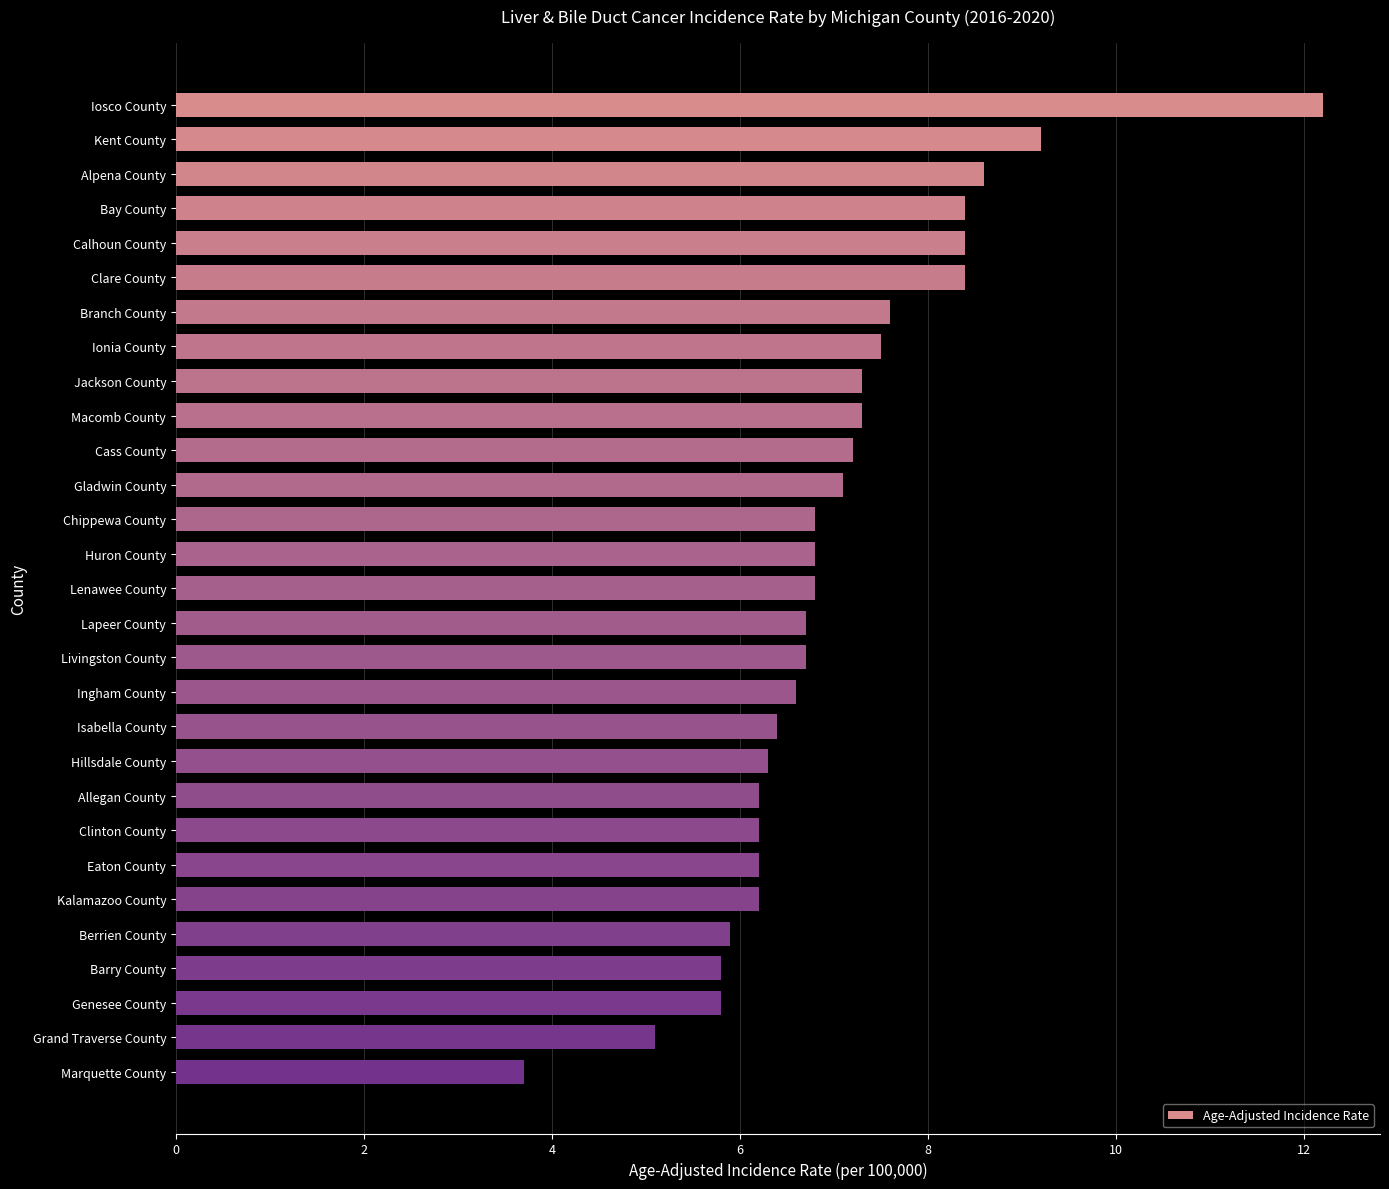

Approximately how many times larger is the value at Branch County compared to Isabella County?

1.2